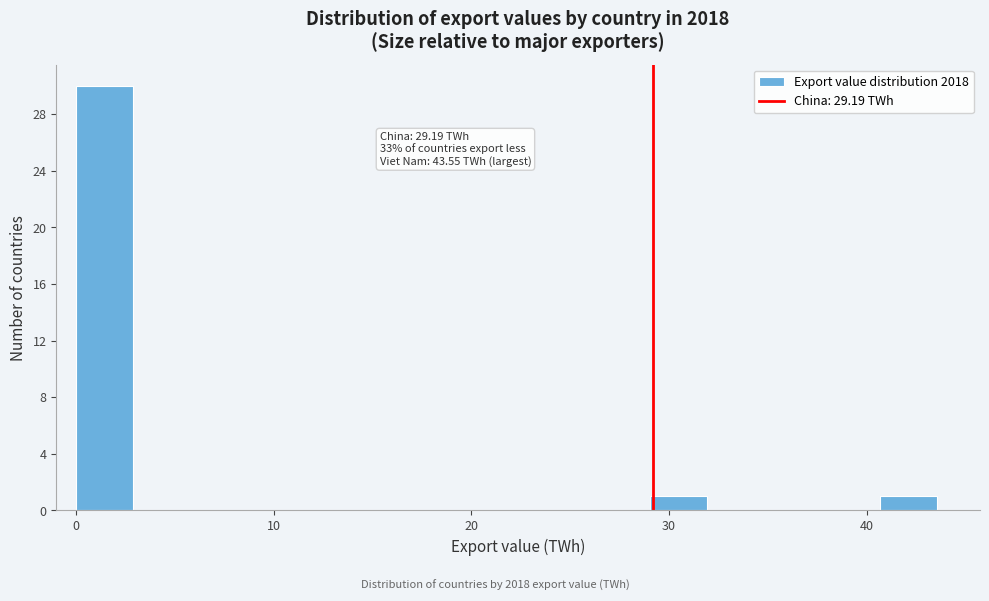

Around what value on the x-axis is the tallest bar? Give the approximate position of its centre, as read against the axis.

1